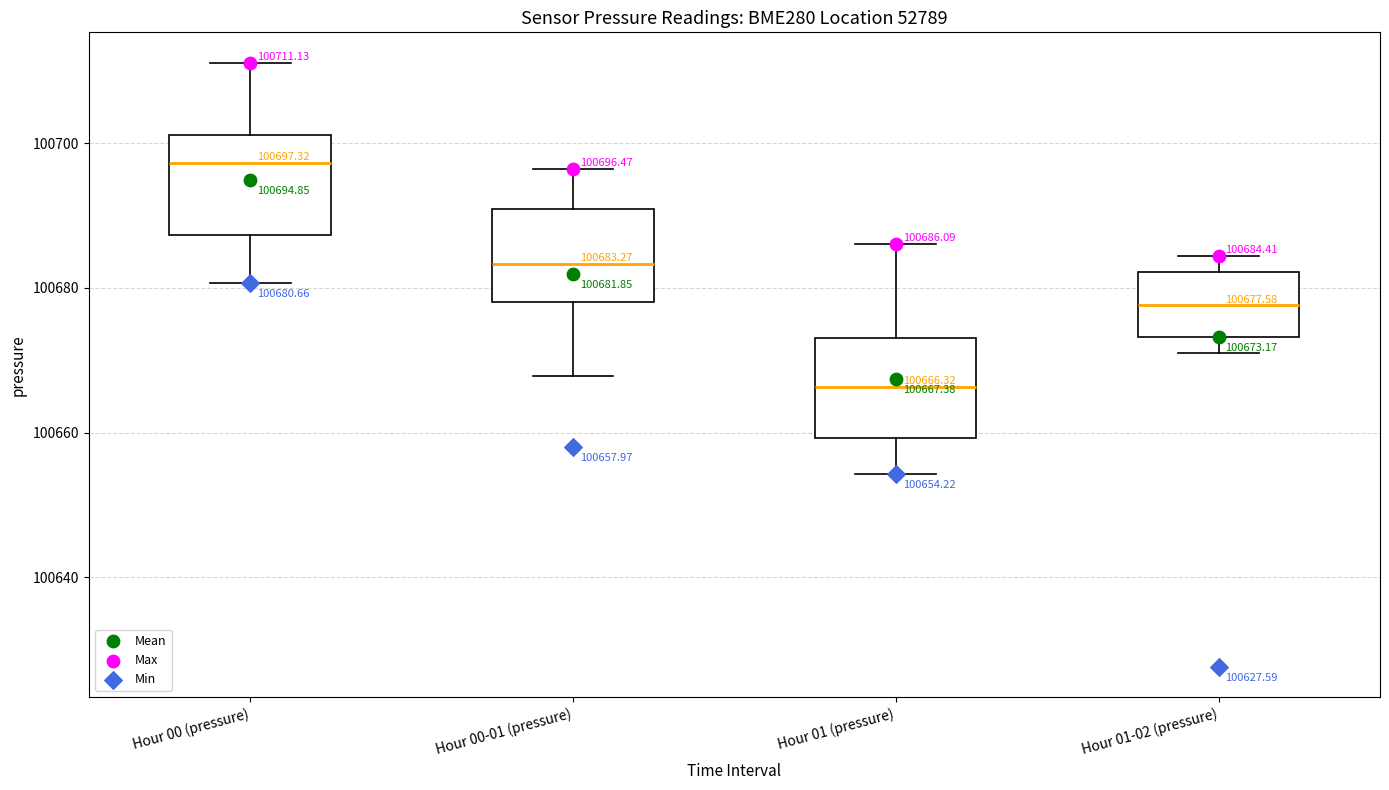

Which box's median line is the highest?

Hour 00 (pressure)